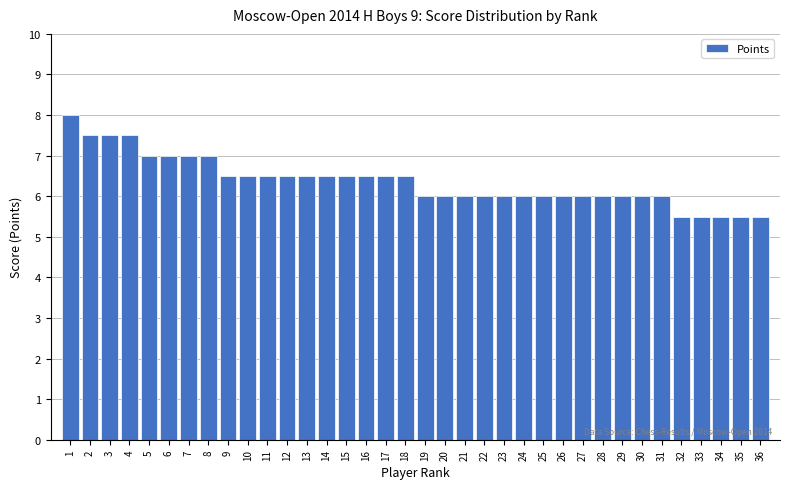

What is the minimum value shown in the chart?

5.5